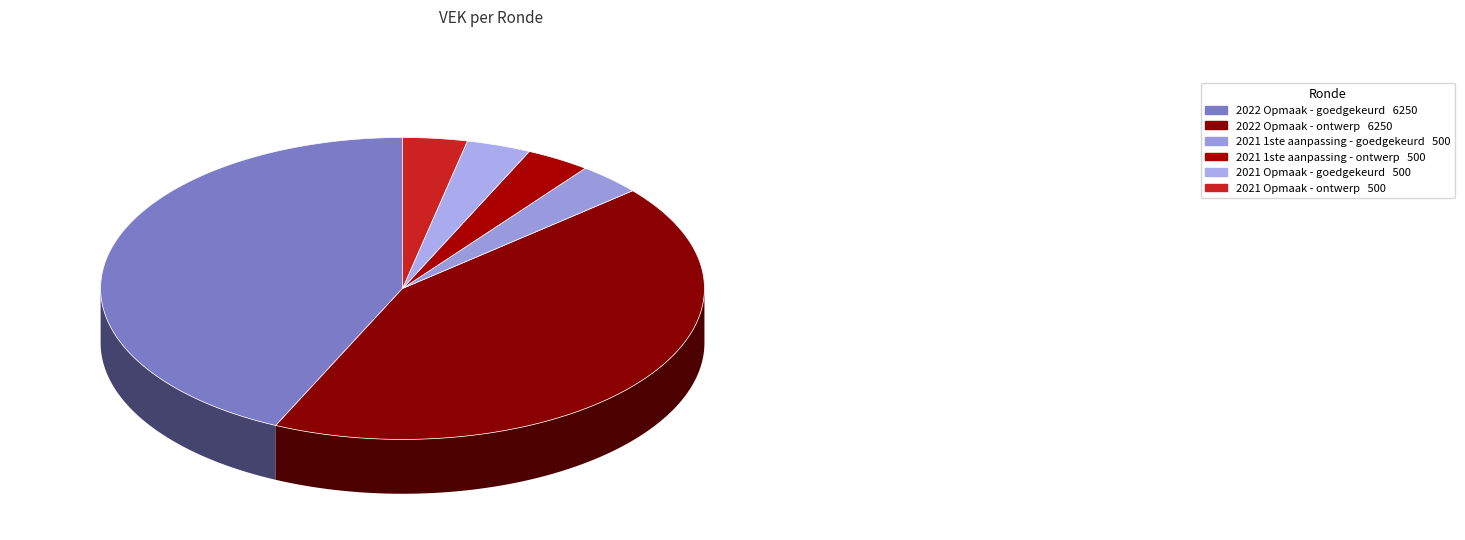

How many segments does this pie chart have?

6